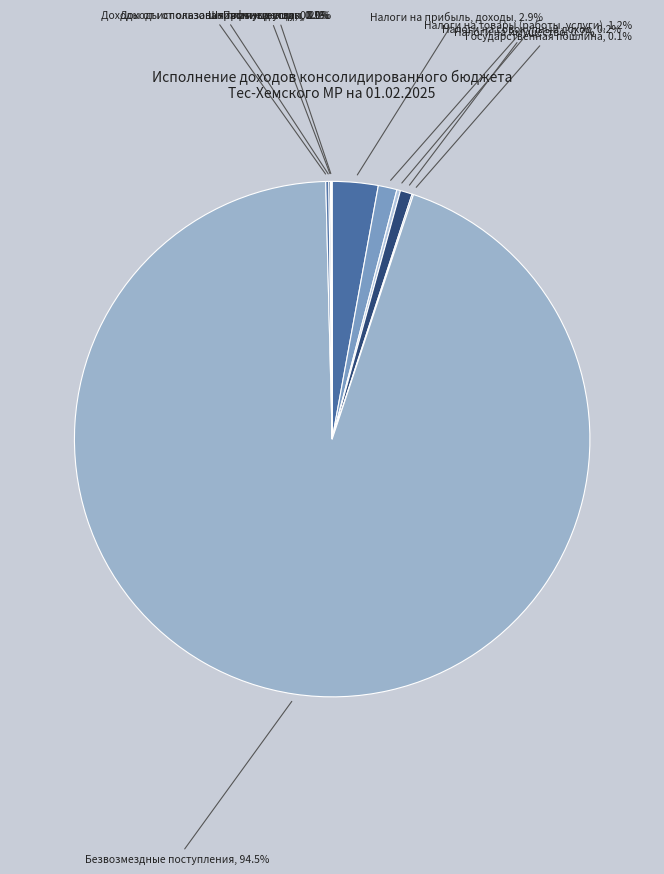

Count the number of slices in the pie.

10